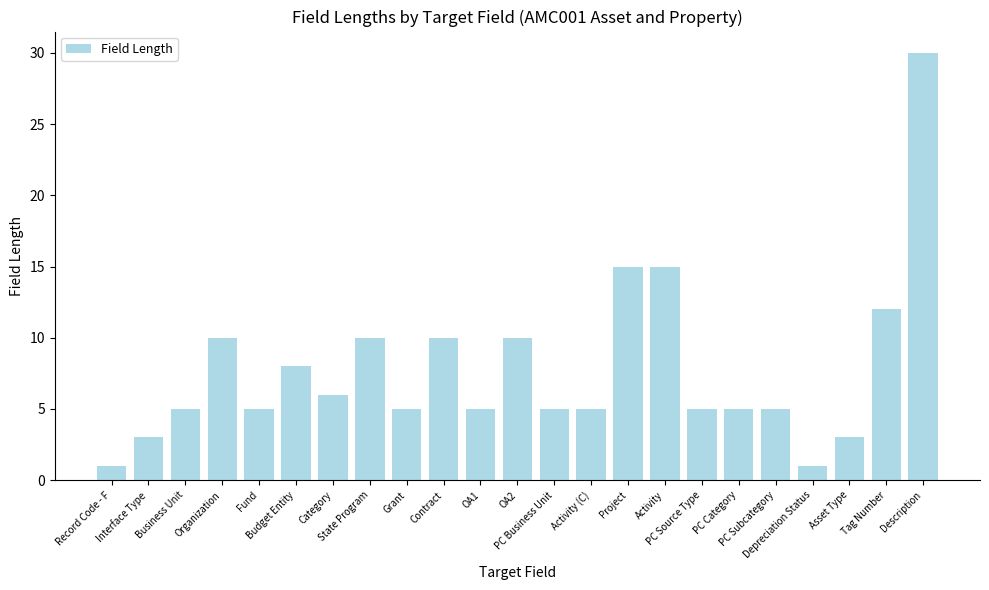

How many bars are there in total?

23